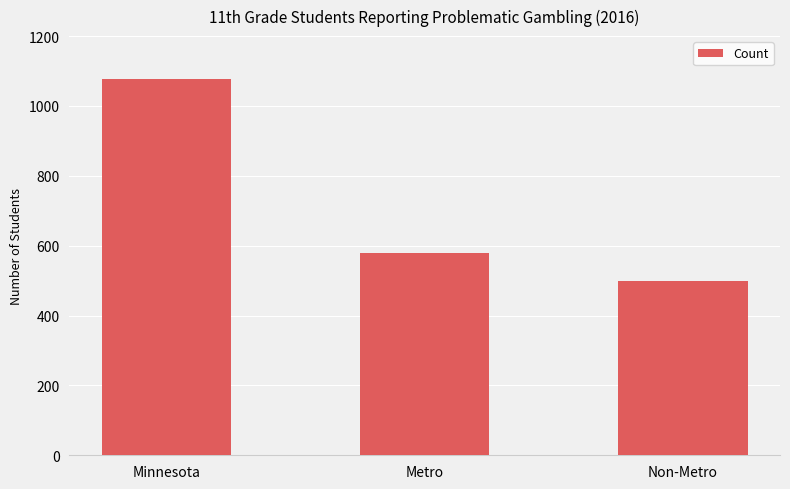

The value at Metro is 159. True or false?

False